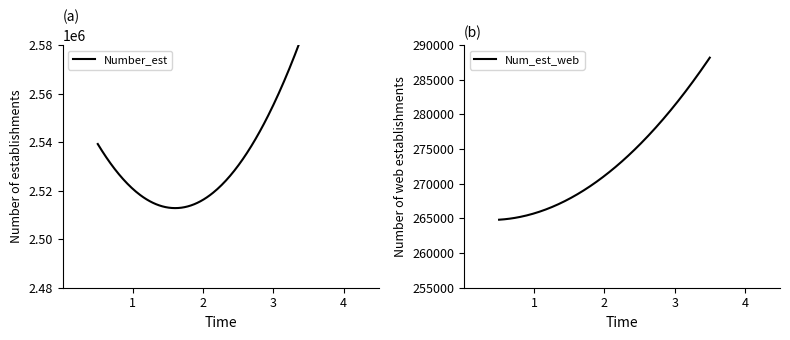

Is the value of Number_est at 2565 greater than the value of Num_est_web at 2564?

Yes